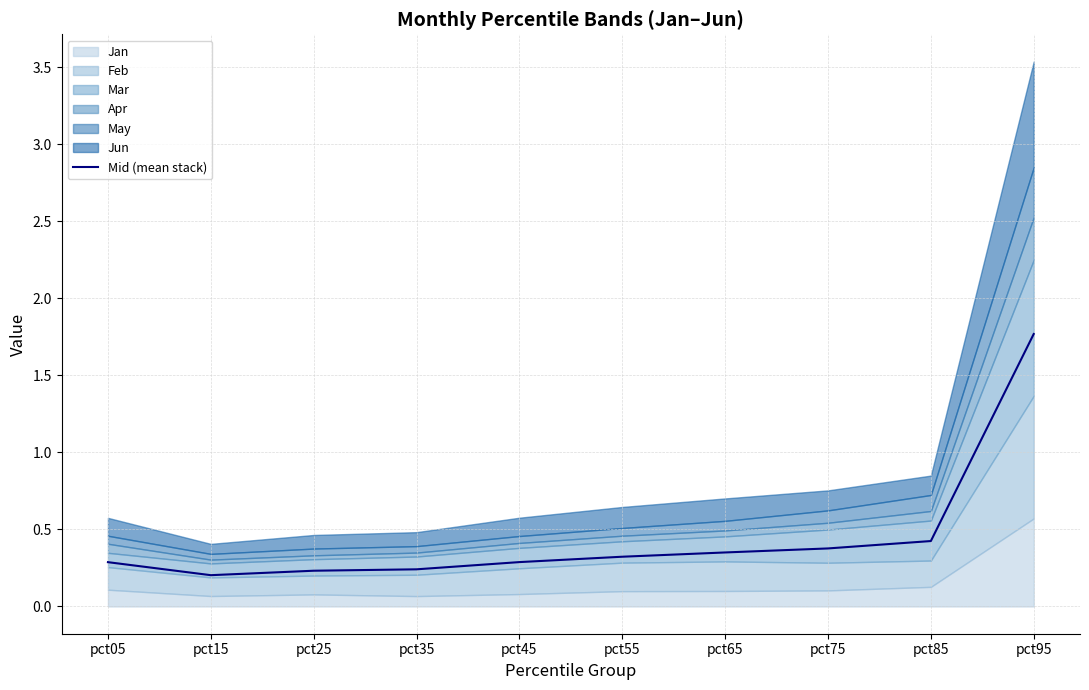

What is the change in value from pct45 to pct75?

+0.1